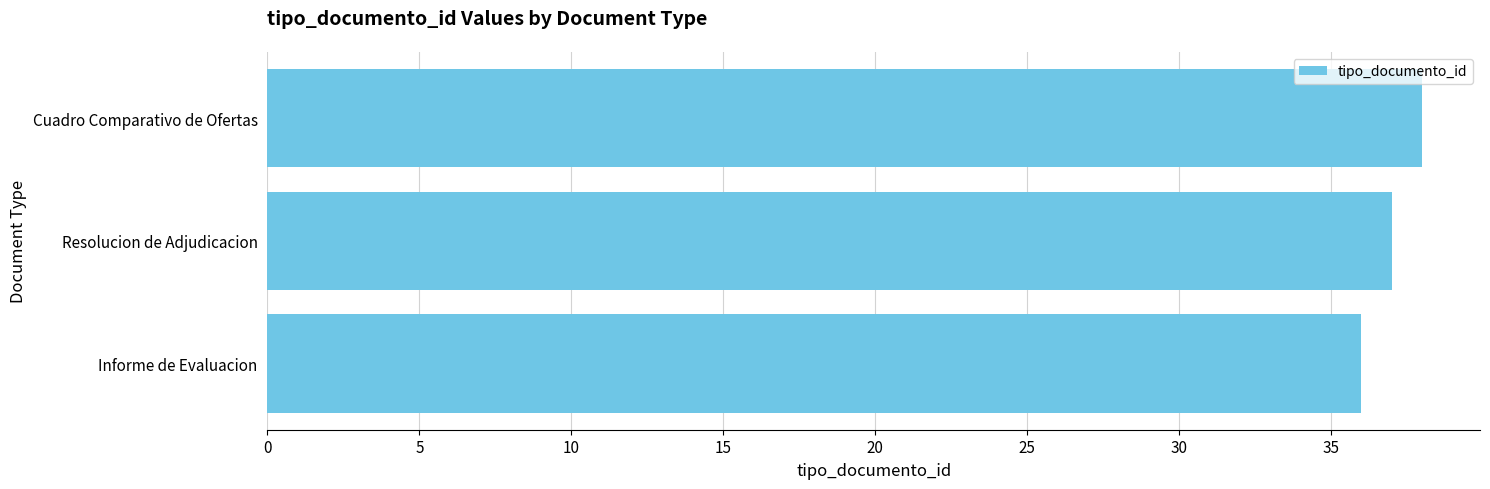

The value at Informe de Evaluacion is 58. True or false?

False